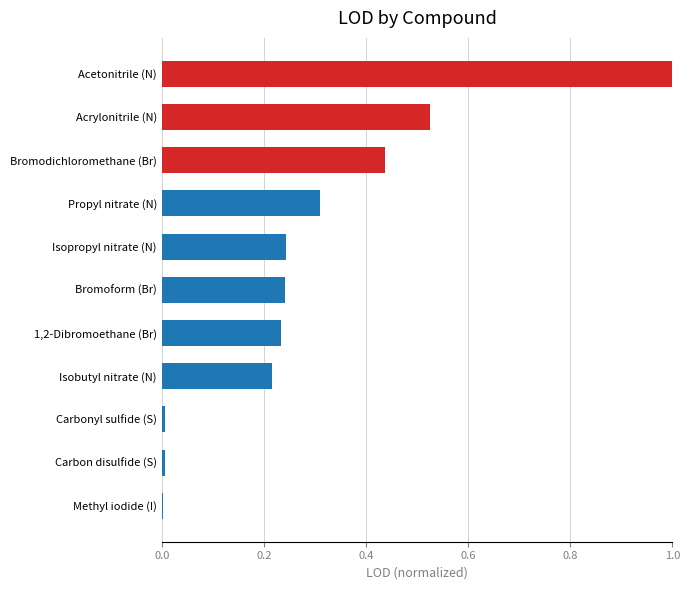

Which has a higher value, Propyl nitrate (N) or Acetonitrile (N)?

Acetonitrile (N)